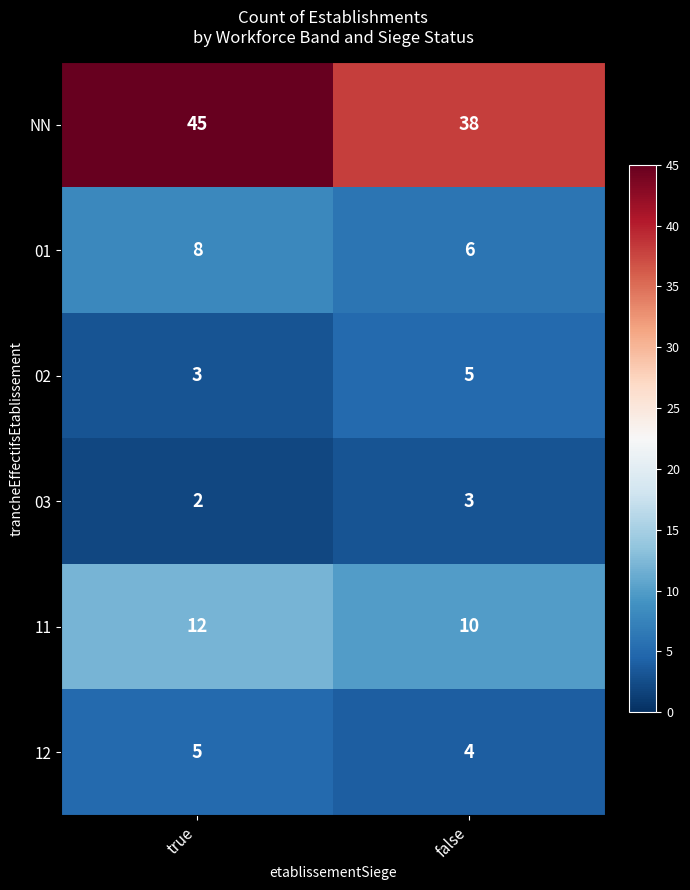

Is it true that NN equals 18 at true?

False